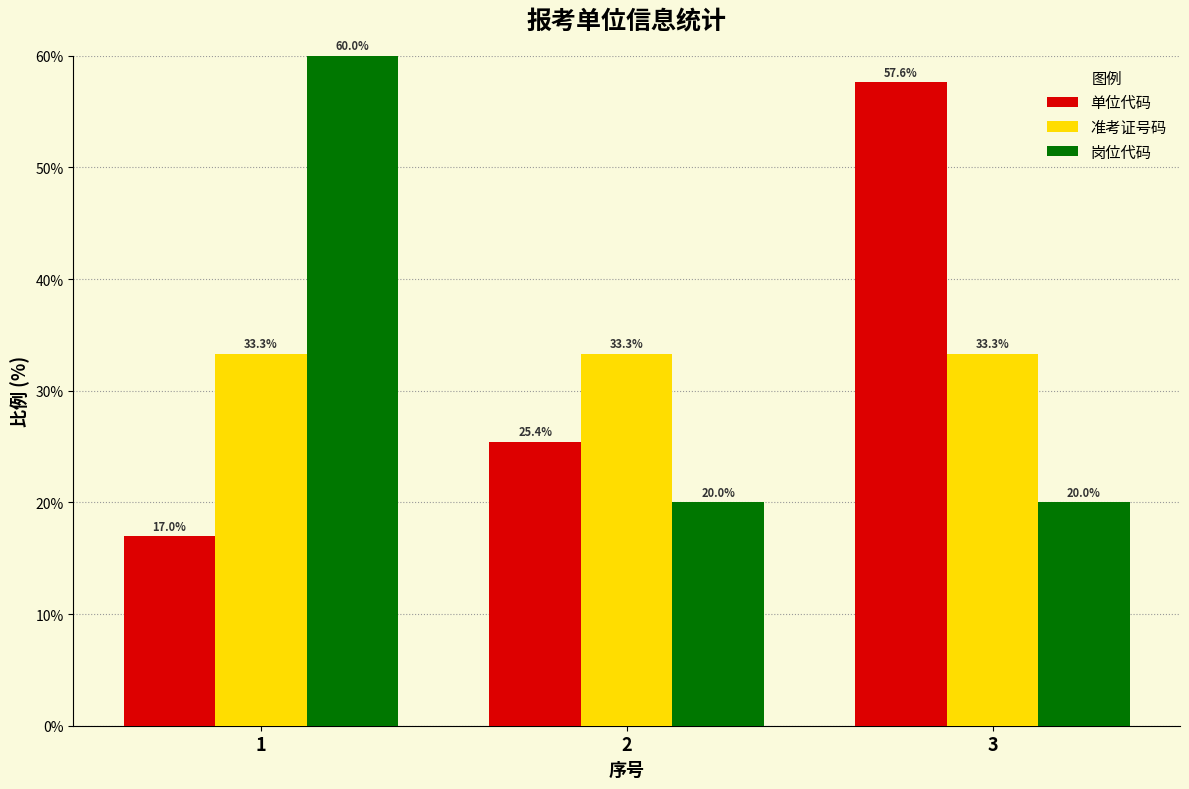

Rank the series by their maximum value, from highest to lowest.

岗位代码, 单位代码, 准考证号码